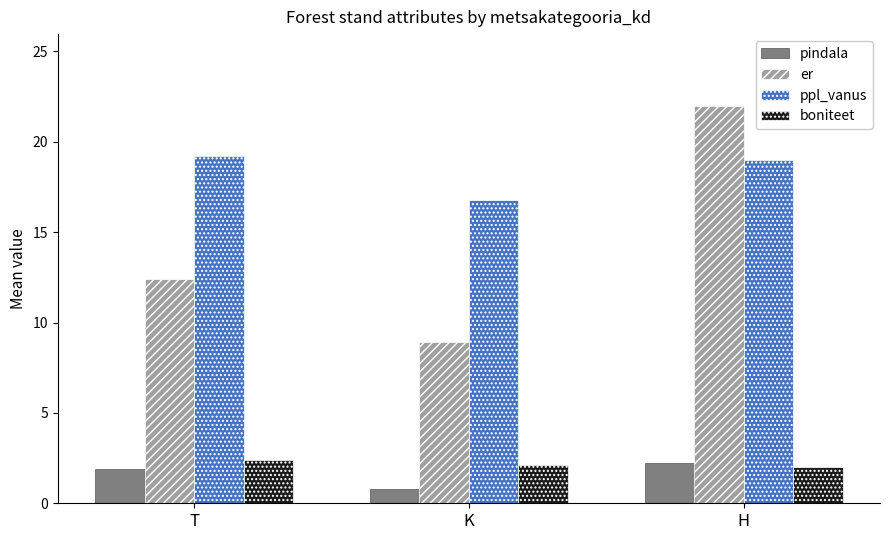

What is the average value of the pindala series?

1.6